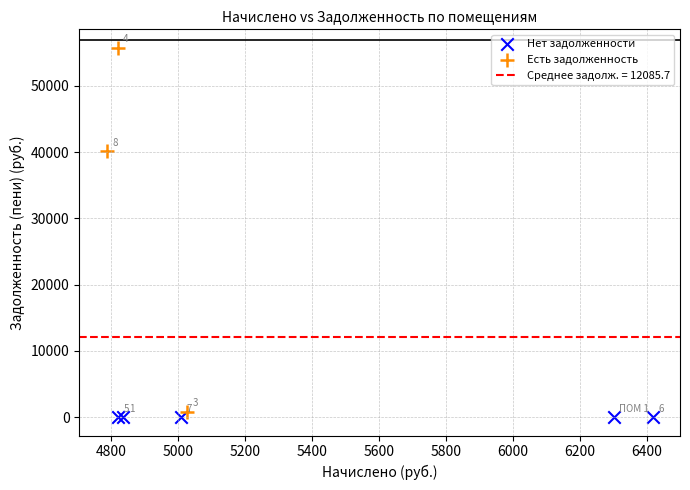

Which series reaches the maximum Y coordinate?

Есть задолженность